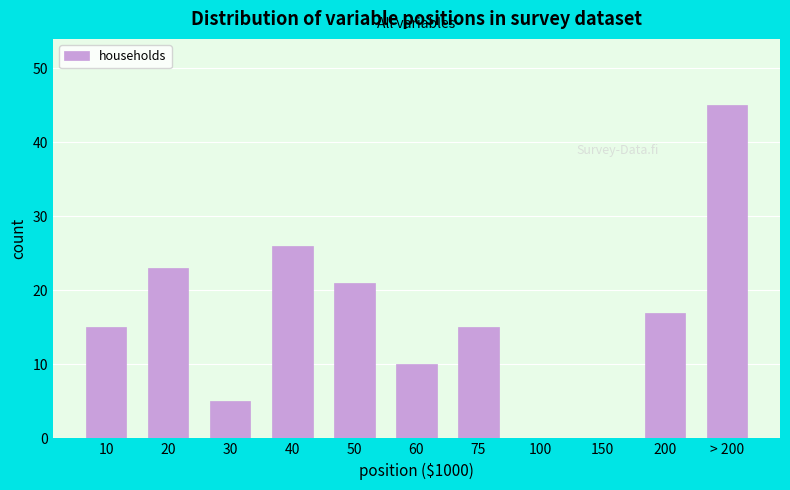

Reading left to right, list all the values displayed in this chart.

10=15	20=23	30=5	40=26	50=21	60=10	75=15	100=0	150=0	200=17	> 200=45